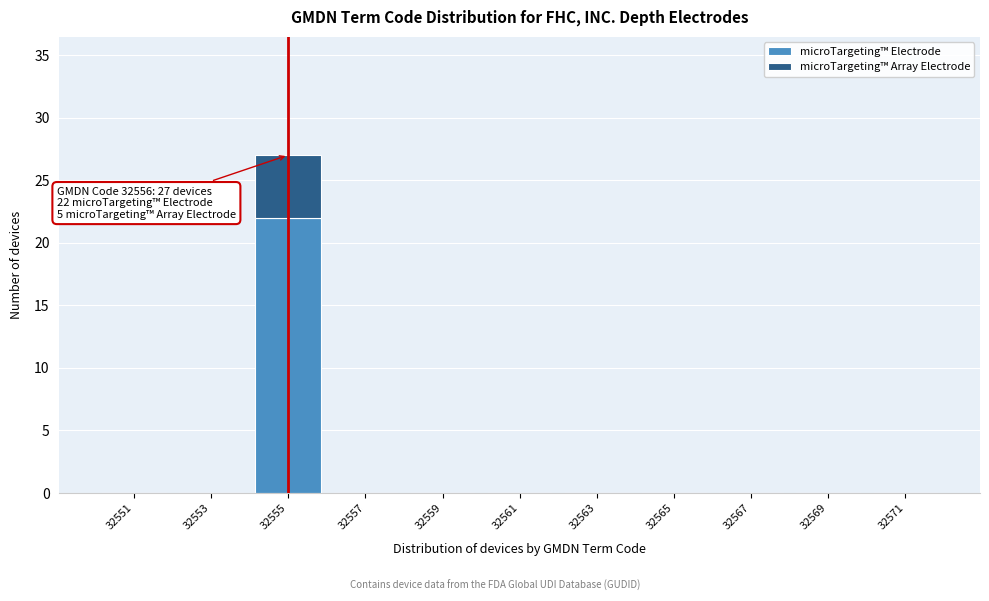

Reading left to right, list the values for the microTargeting™ Electrode series.

32551=0	32553=0	32555=22	32557=0	32559=0	32561=0	32563=0	32565=0	32567=0	32569=0	32571=0